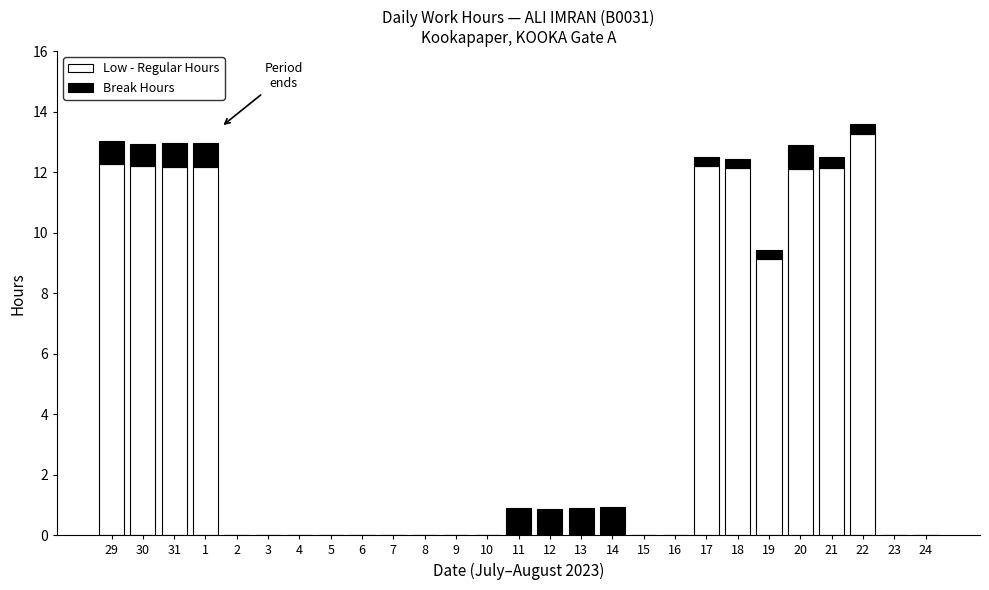

What is the total value across all series at 21?

12.5